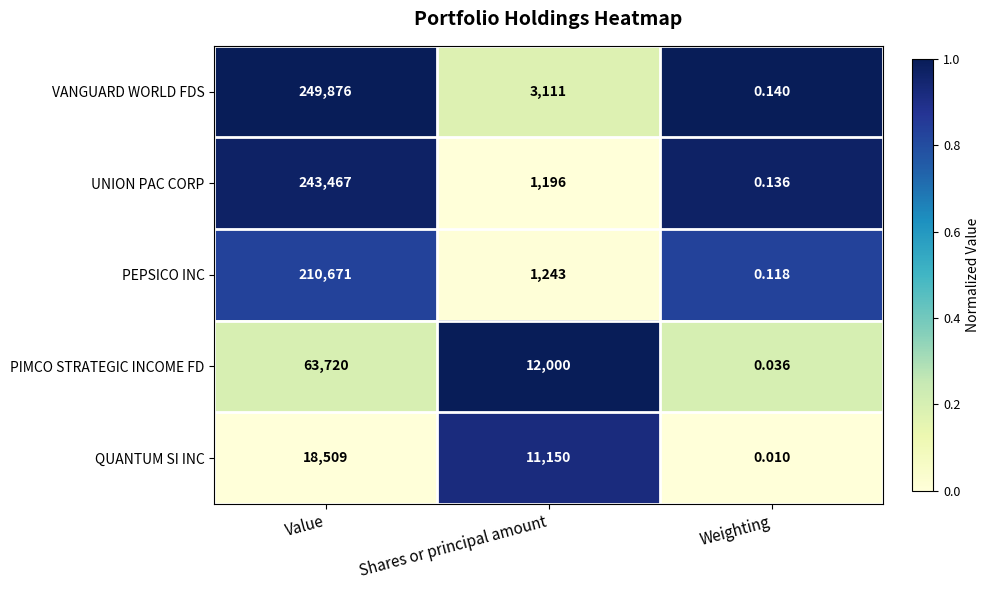

At which category does the chart reach its minimum across all series?

Weighting